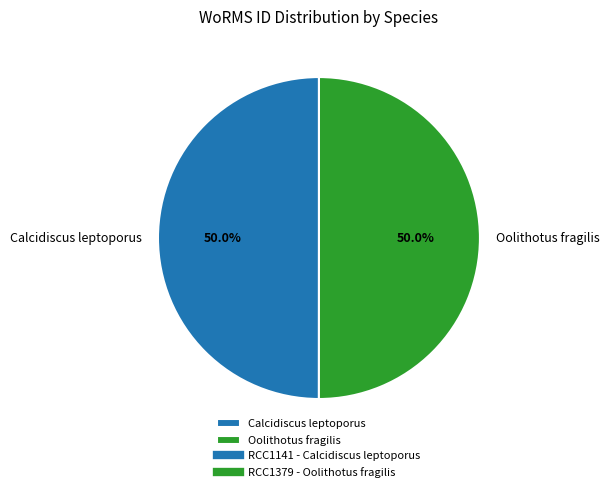

Approximately how many times larger is the value at Calcidiscus leptoporus compared to Oolithotus fragilis?

1.0